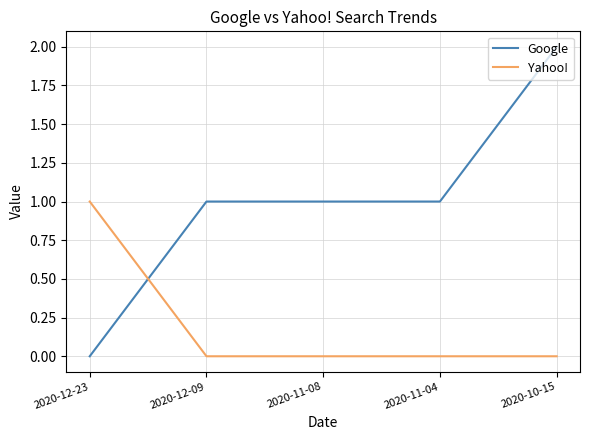

What is the sum of all Yahoo! values?

1